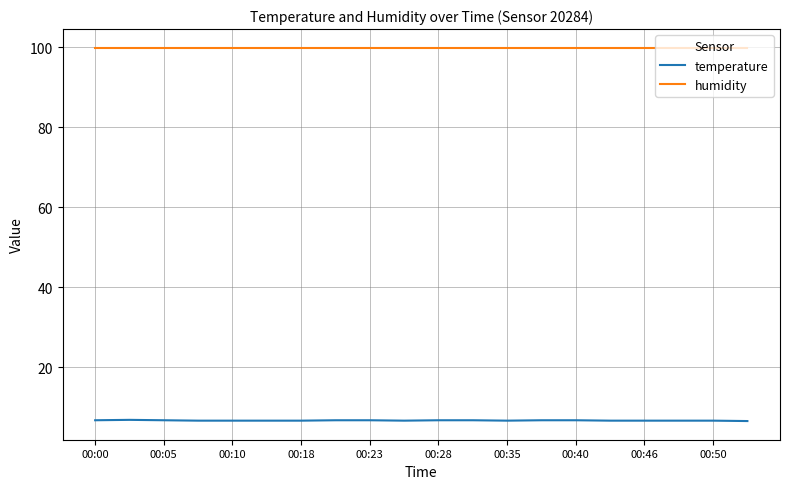

True or false: temperature and humidity cross at least once.

False